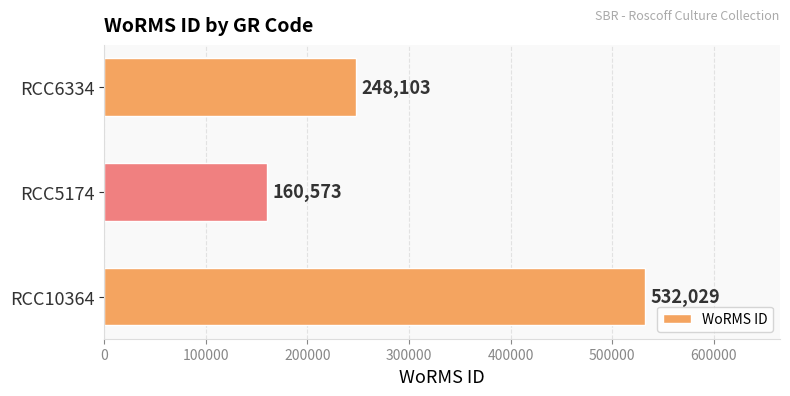

True or false: the data shows 429253 at RCC6334.

False